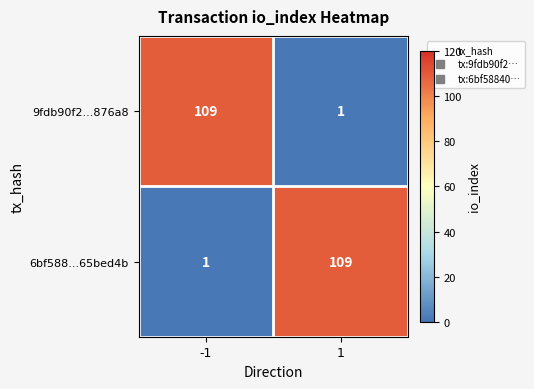

Reading left to right, transcribe all the data shown in this chart.

9fdb90f2...876a8: -1=109	1=1
6bf588...65bed4b: -1=1	1=109